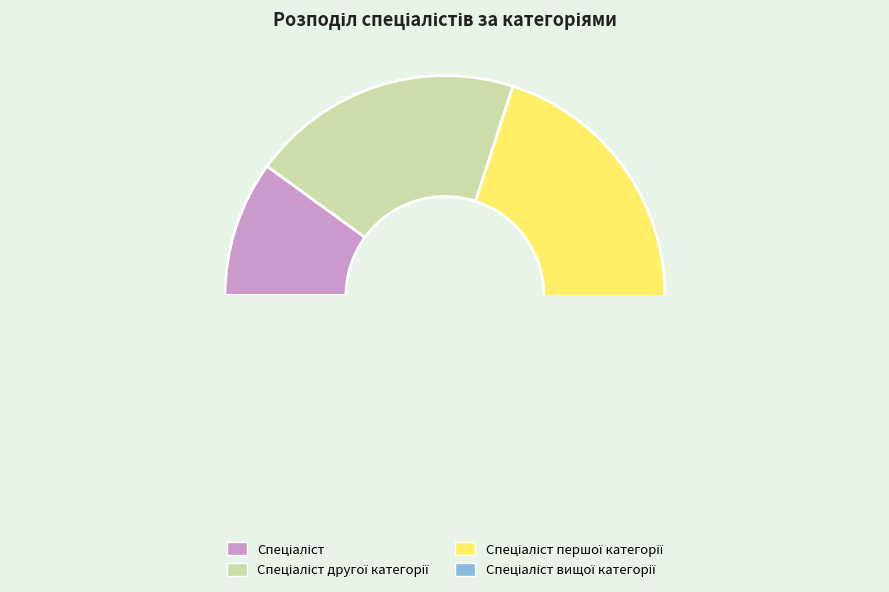

To the nearest percent, what is the difference between the largest and smallest slice percentages?

30%